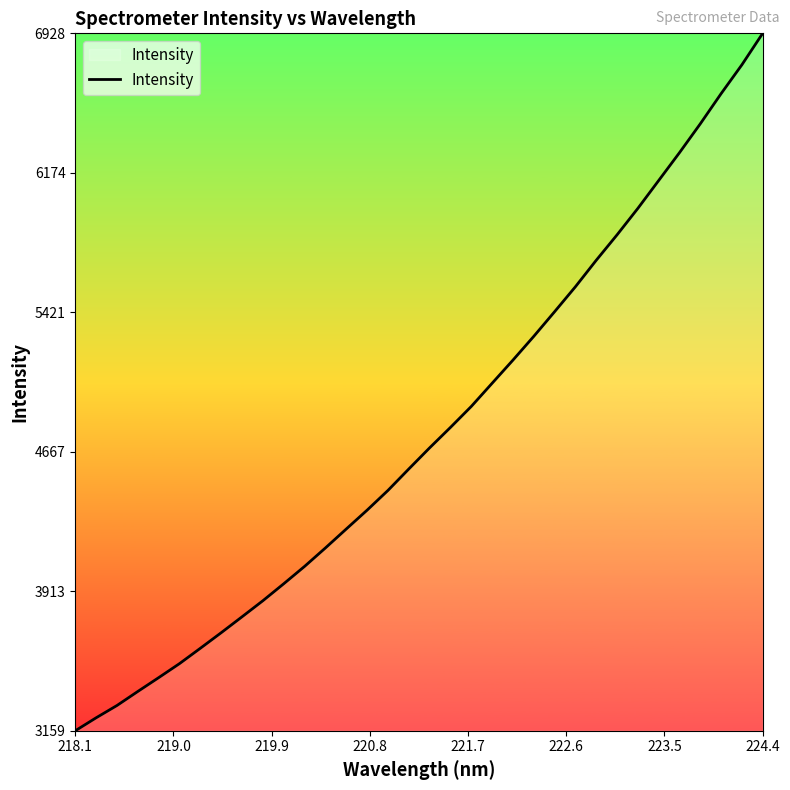

Reading left to right, list all the values displayed in this chart.

3159.4	3229.6	3296.1	3372.0	3446.6	3522.5	3605.4	3689.5	3775.6	3862.4	3954.1	4047.9	4147.5	4249.9	4351.8	4458.3	4574.1	4688.3	4798.7	4912.1	5037.4	5162.4	5290.8	5423.9	5558.8	5701.8	5839.3	5982.3	6132.7	6283.2	6439.2	6602.1	6758.1	6928.2